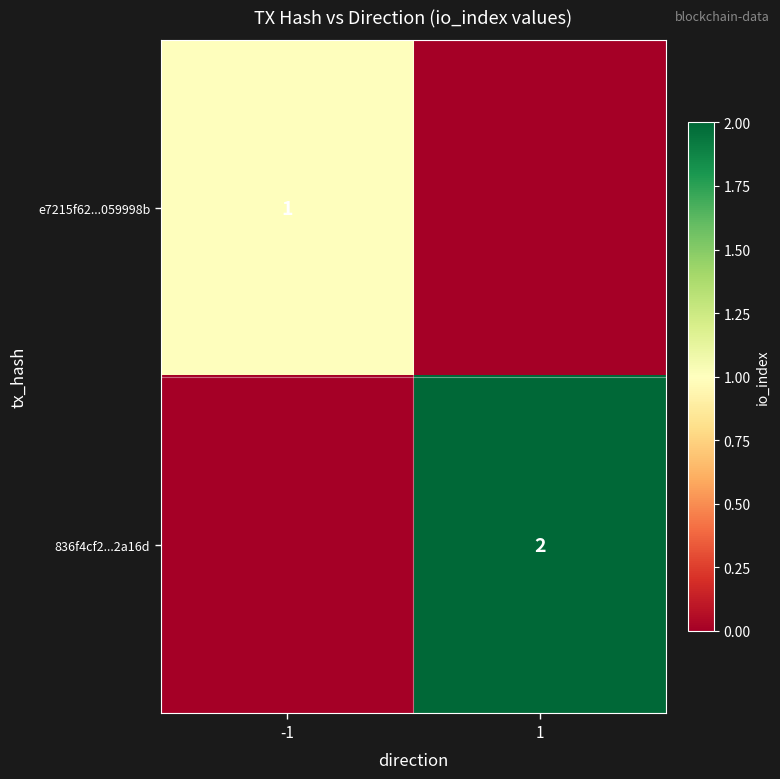

True or false: 836f4cf2...2a16d has a value of 2 at 1.

True